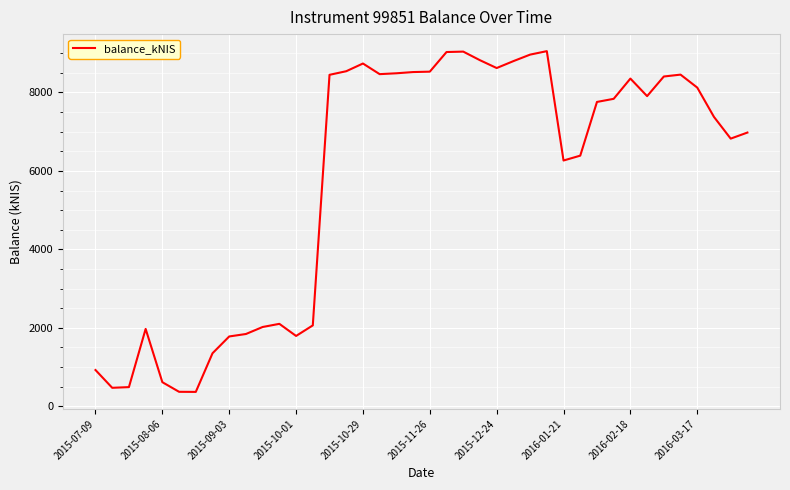

What is the minimum value shown in the chart?

362.9